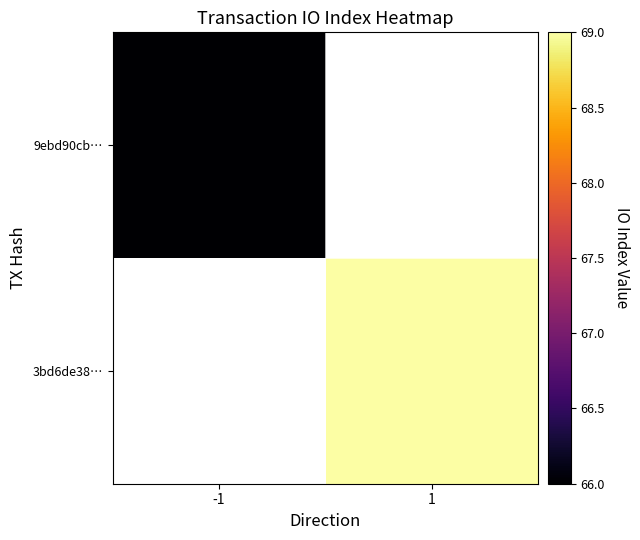

At 1, list the series in order from smallest to largest.

9ebd90cb…, 3bd6de38…